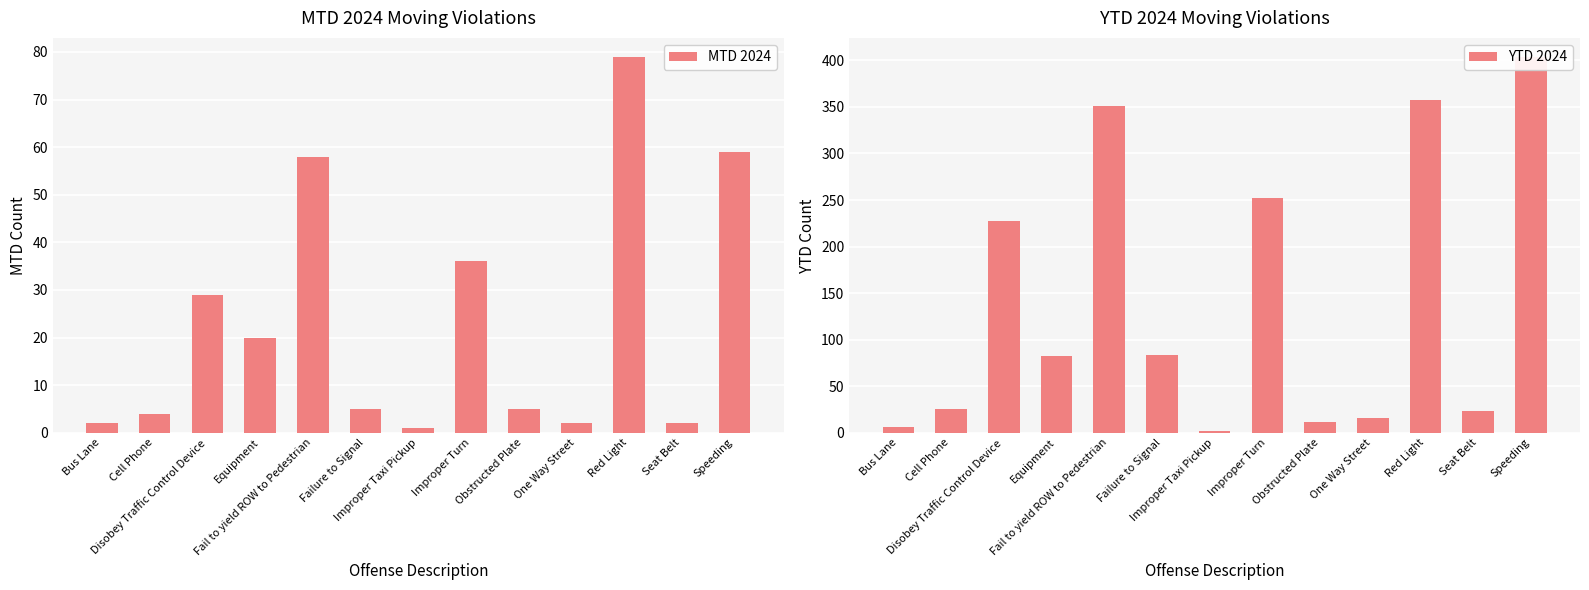

Which series has the largest total across all categories?

YTD 2024